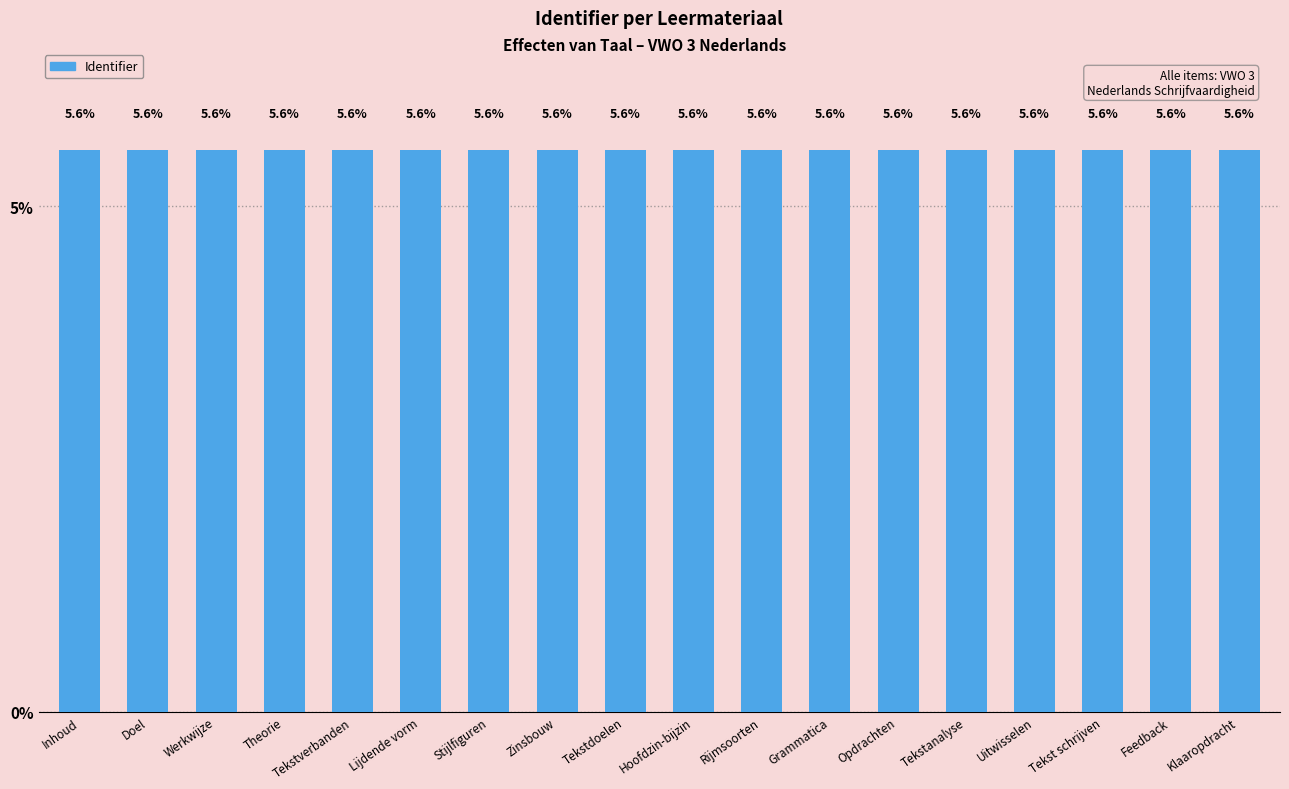

The chart shows a value of 5.6 at Tekst schrijven. True or false?

True